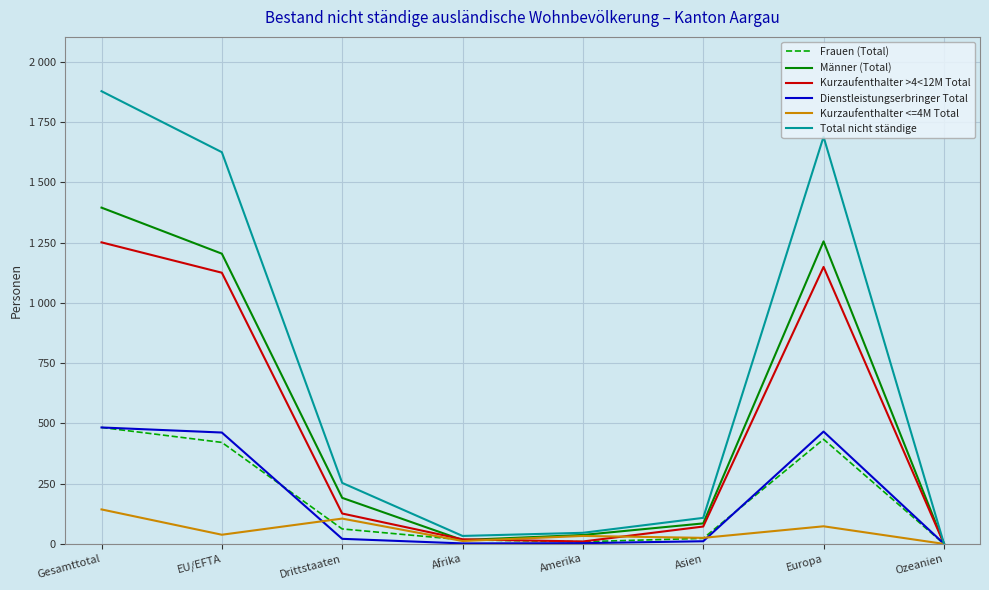

At which category does the chart reach its minimum across all series?

Ozeanien